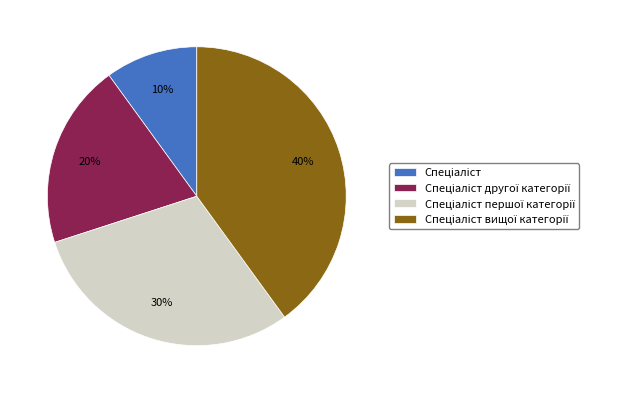

How many segments does this pie chart have?

4